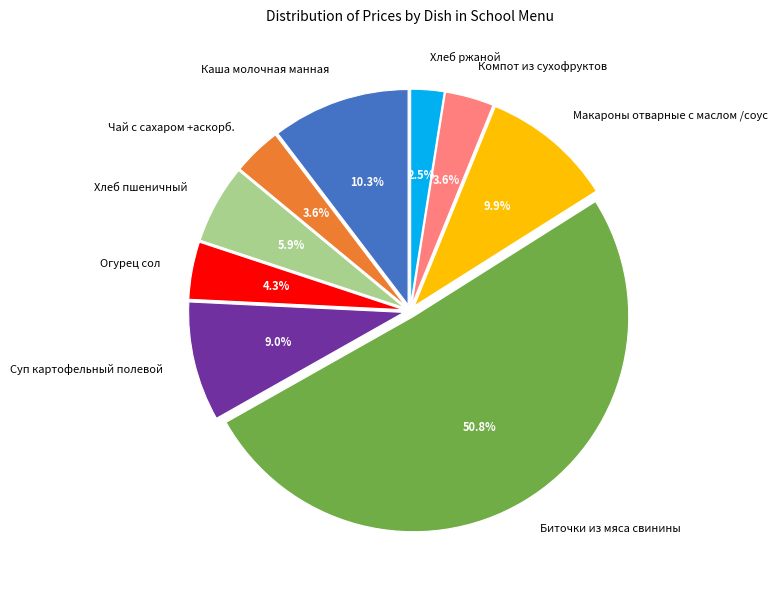

How much of the chart is everything except Огурец сол?

95.7%